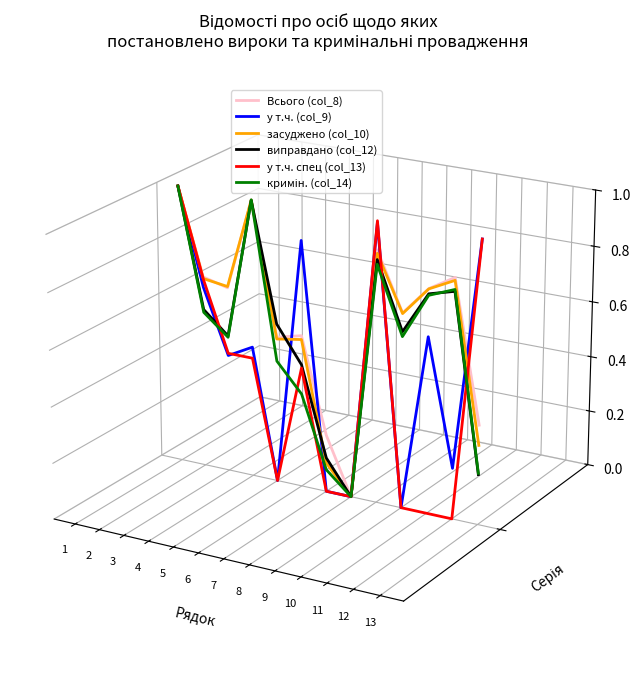

Which category has the lowest value across all series?

12